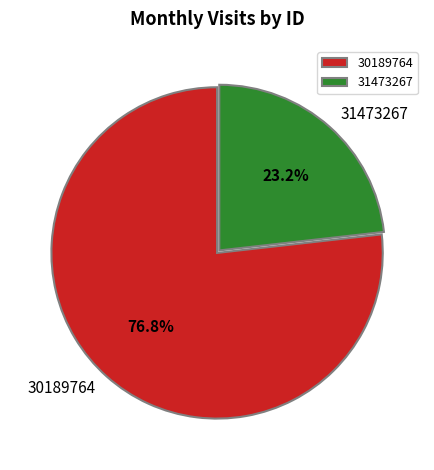

Approximately how many times larger is the value at 31473267 compared to 30189764?

0.3